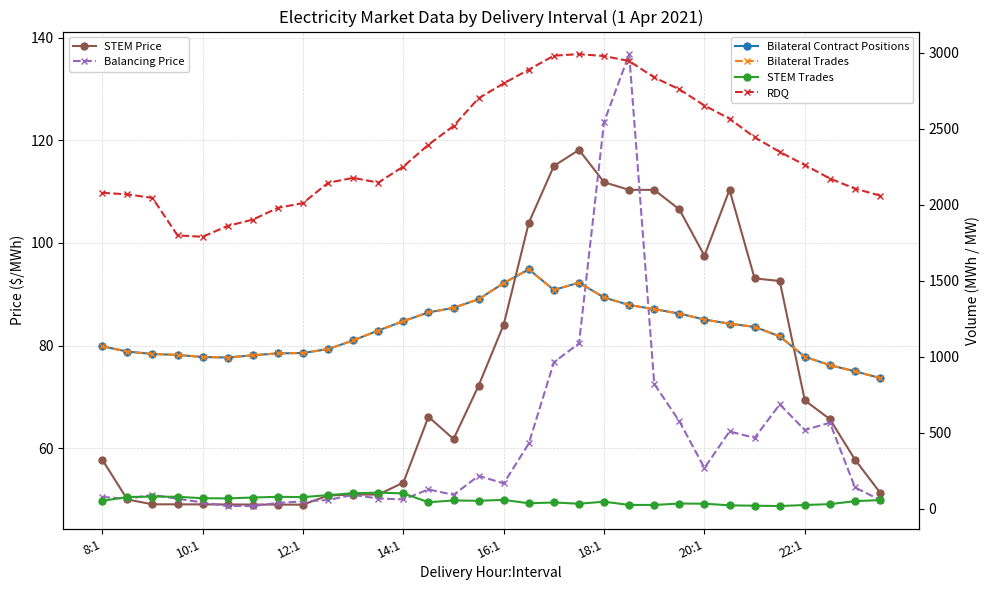

What is the sum of all RDQ values?

75698.6